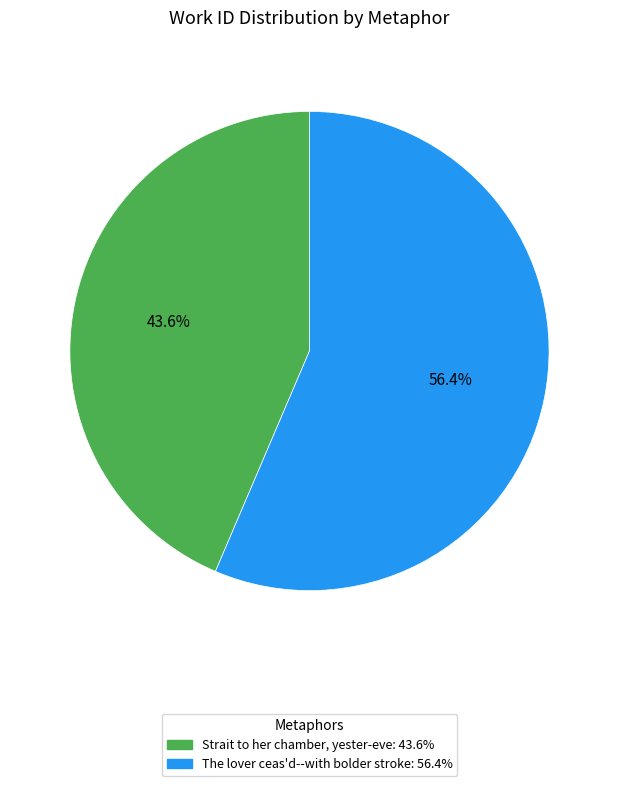

To the nearest percent, what is the difference between the The lover ceas'd--with bolder stroke and Strait to her chamber, yester-eve slice percentages?

13%